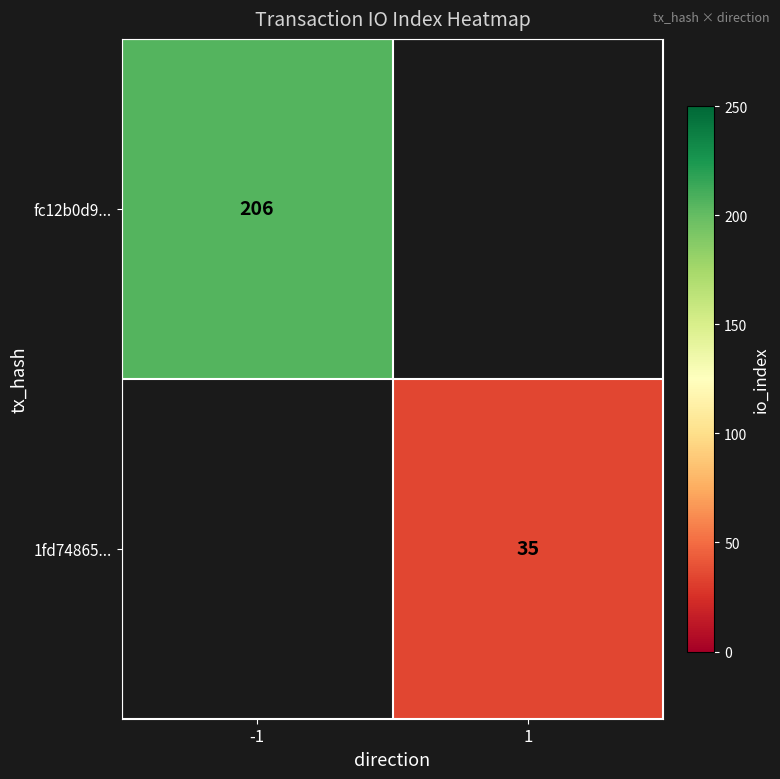

The 1fd74865... series shows 56 at 1. True or false?

False